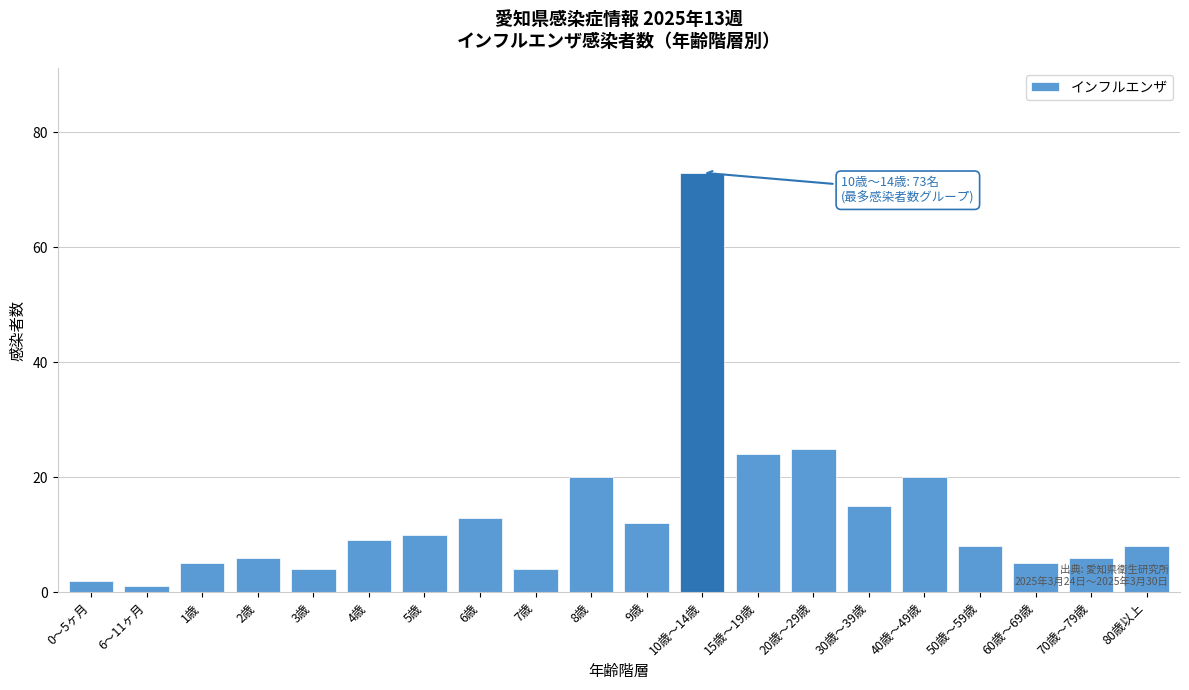

Reading left to right, list all the values displayed in this chart.

2	1	5	6	4	9	10	13	4	20	12	73	24	25	15	20	8	5	6	8